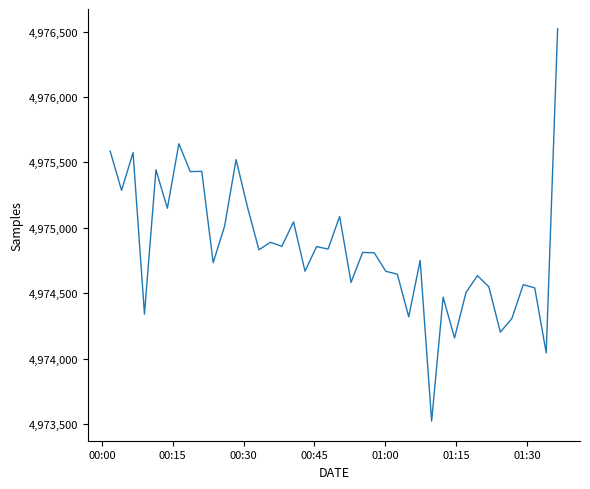

What is the maximum value shown in the chart?

4976522